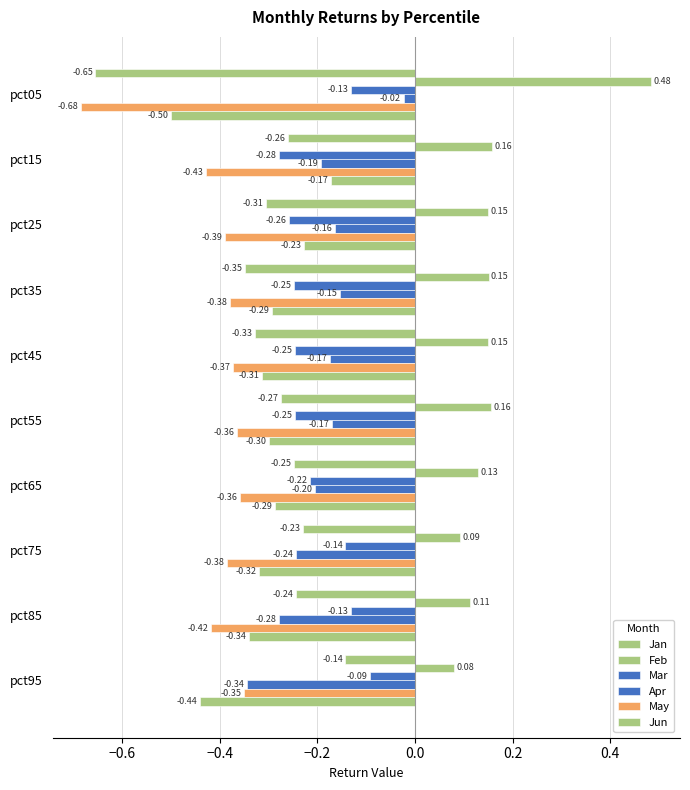

Which series has the largest total across all categories?

Feb